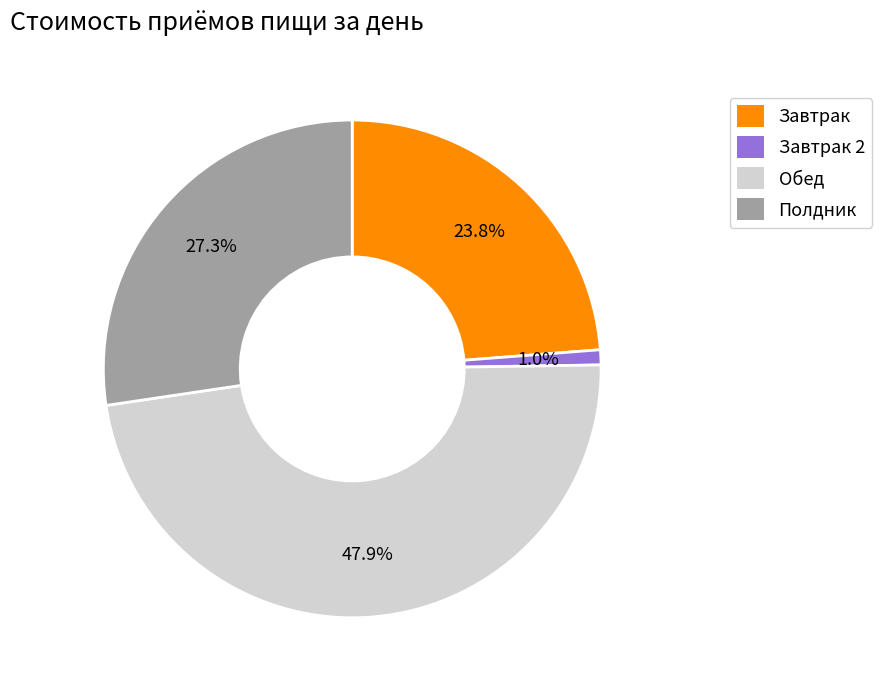

Which has a higher value, Обед or Полдник?

Обед